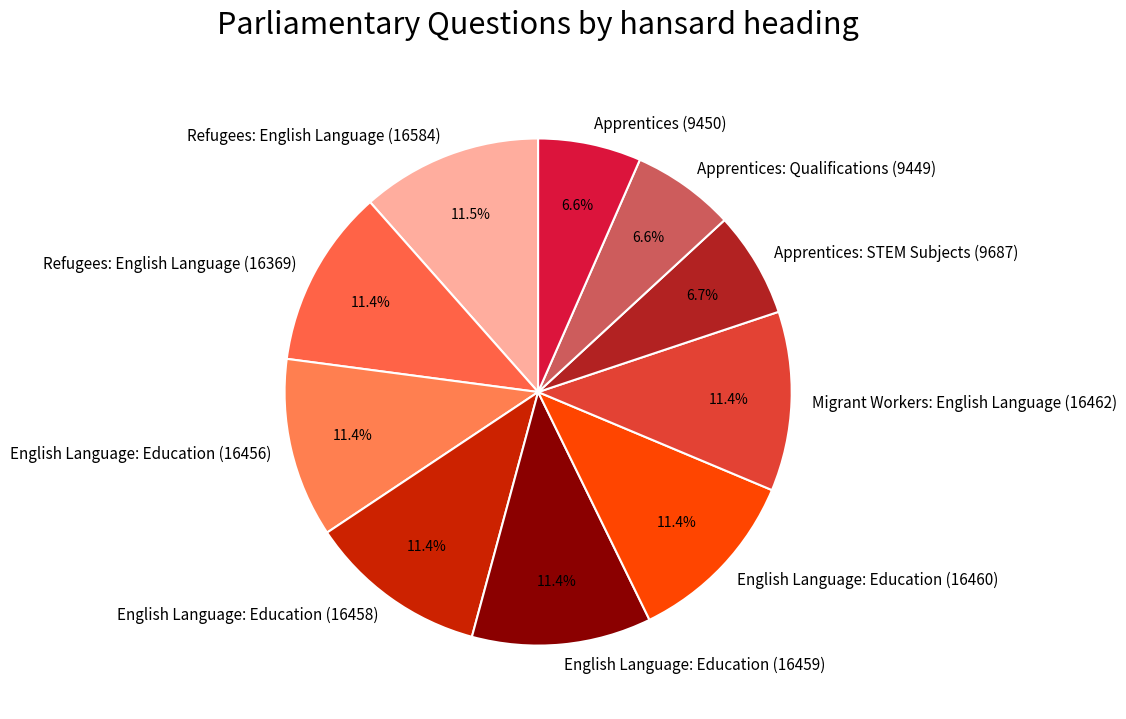

To the nearest percent, what portion does Apprentices (9450) represent?

7%